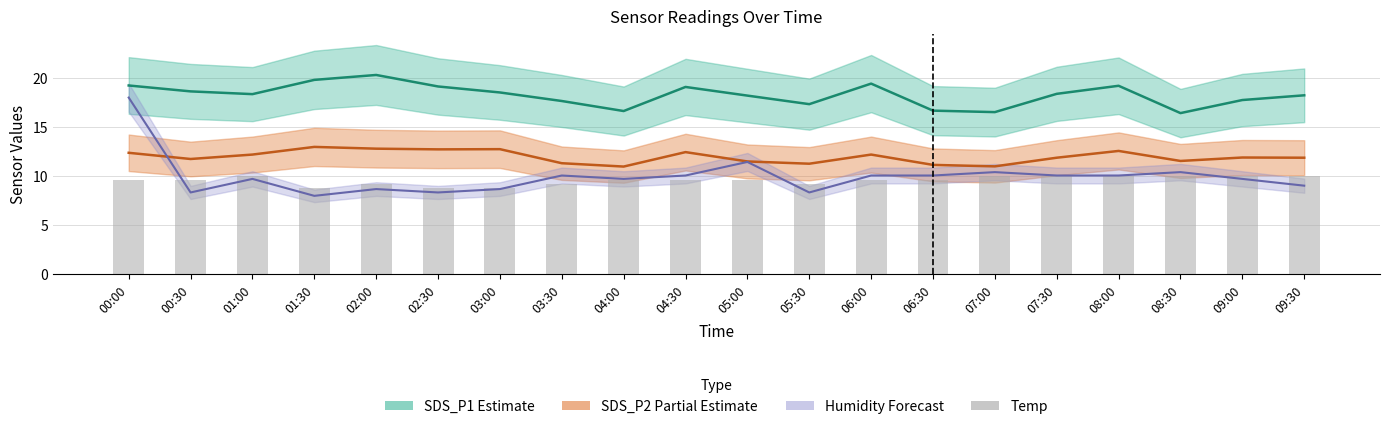

Does the chart contain stacked bars?

No